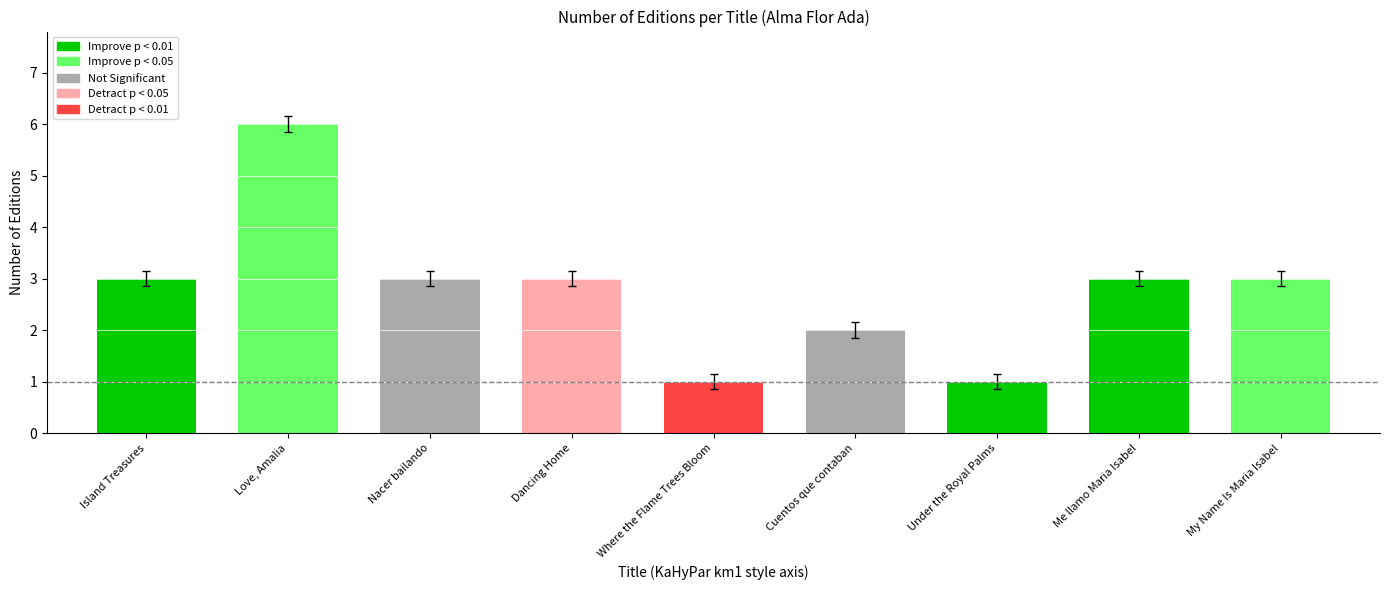

At which category does the chart reach its peak across all series?

Love, Amalia